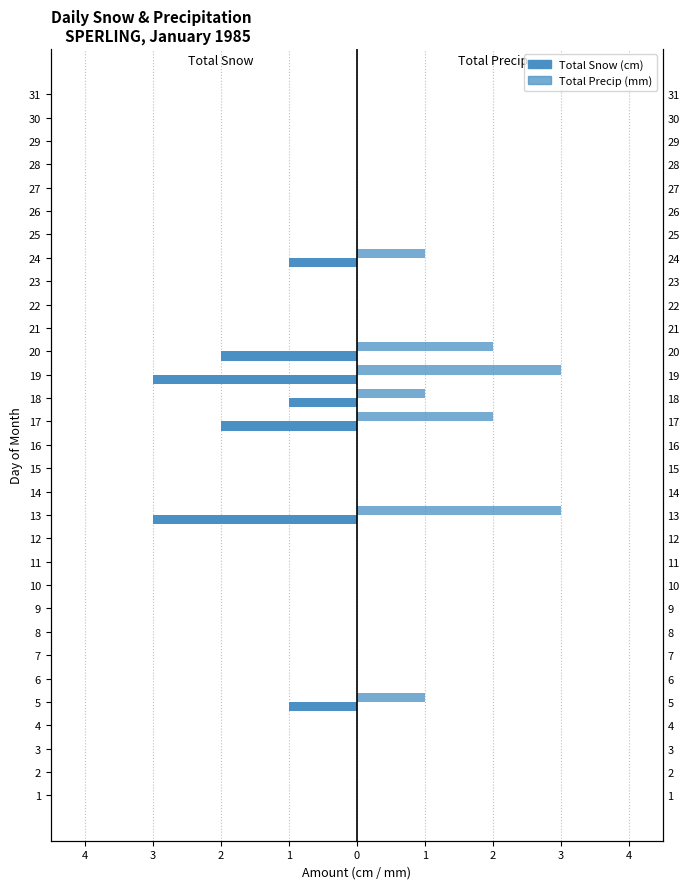

How many groups of bars are there?

31